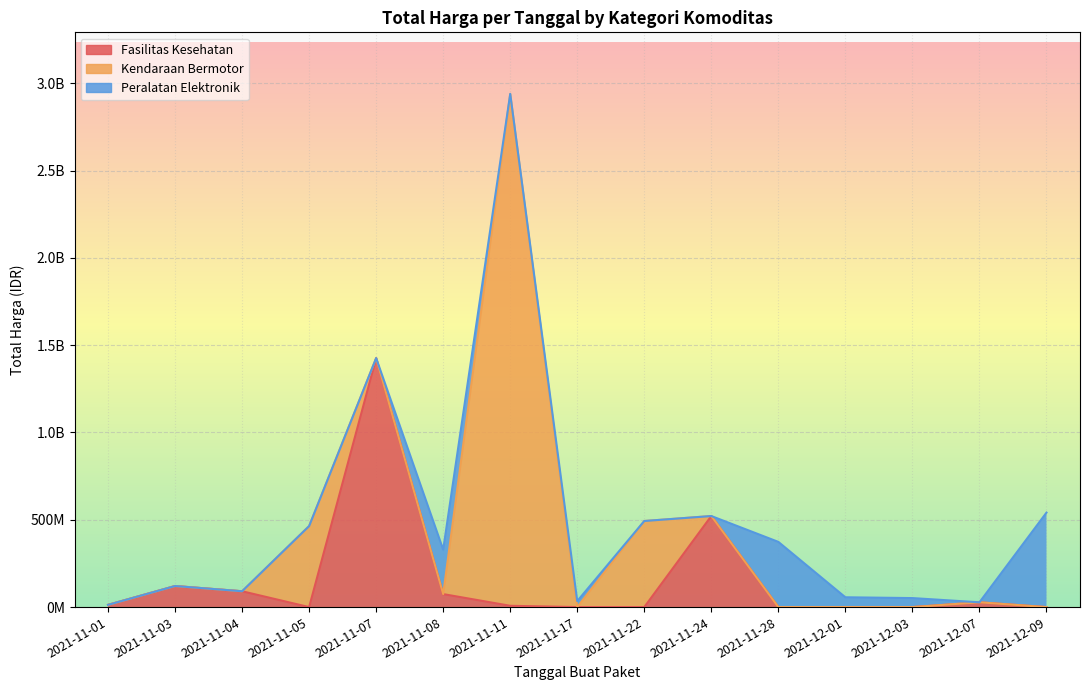

The Total Harga (Kendaraan Bermotor) series shows 1249360282 at 18. True or false?

False